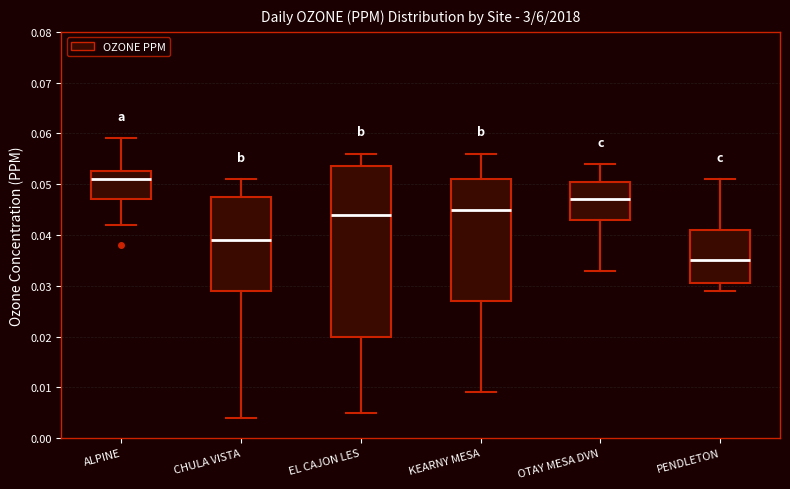

Which box has the lowest median line?

PENDLETON